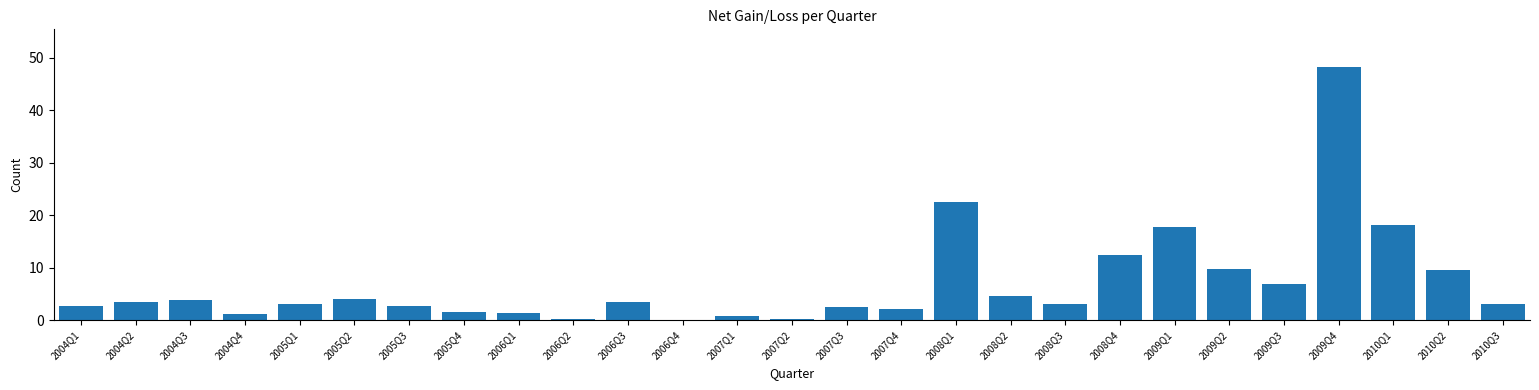

Which label corresponds to the largest value in the chart?

2009Q4